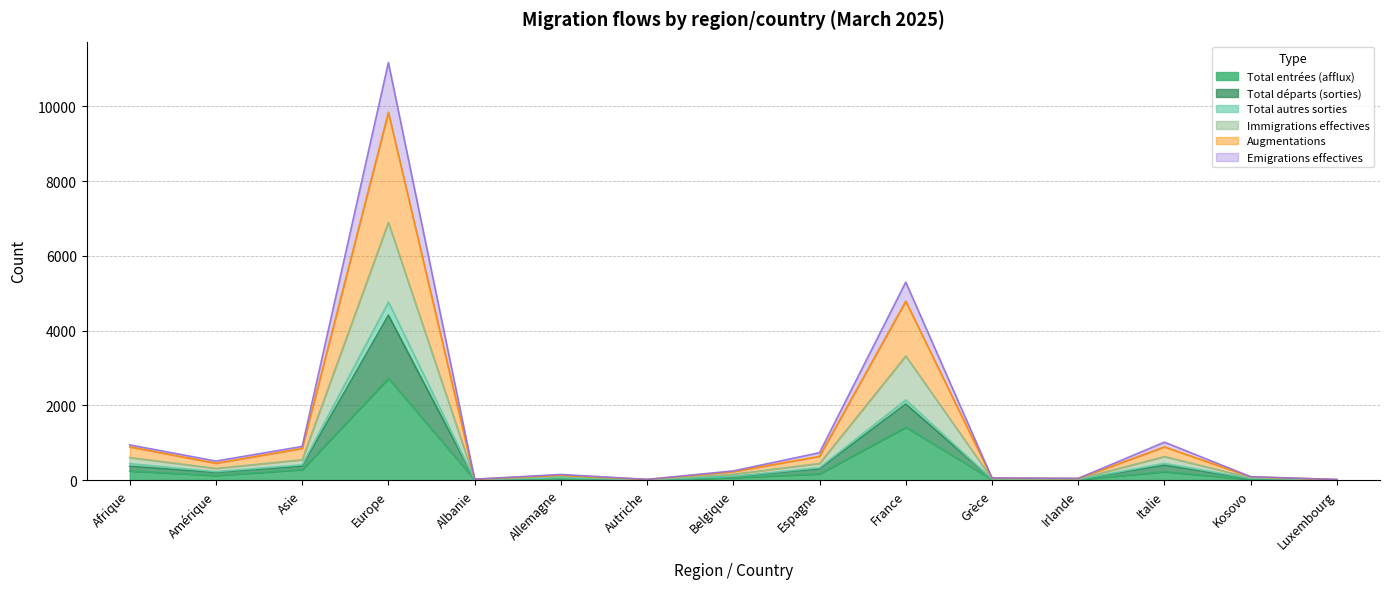

What is the difference between the Total entrées (afflux) values at Albanie and Autriche?

1